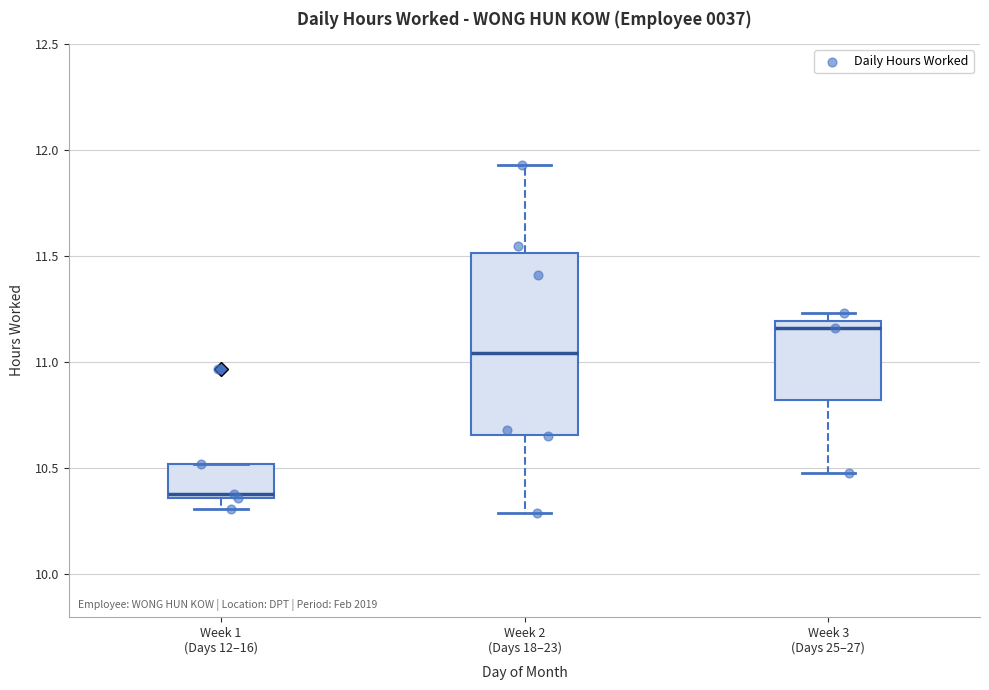

Which box is the tallest, from its lower edge to its upper edge?

Week 2 (Days 18–23)